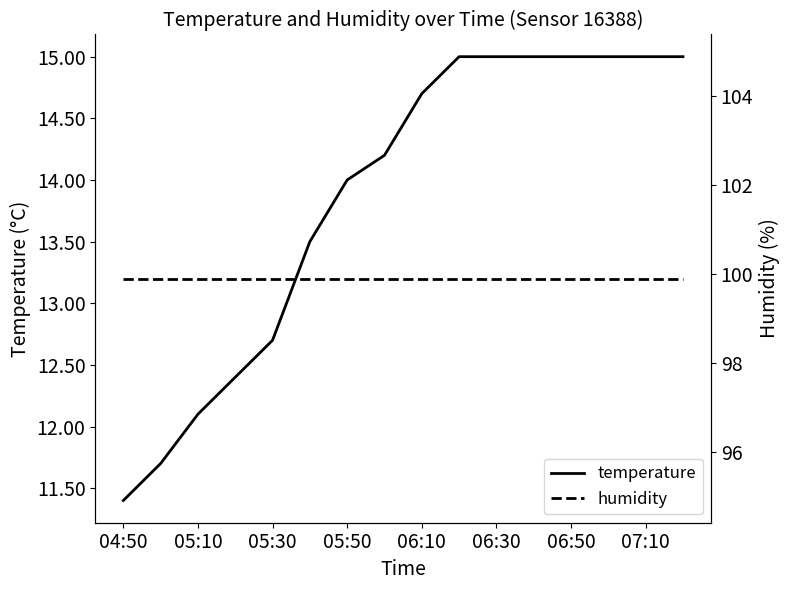

How many values in the temperature series exceed 14?

9